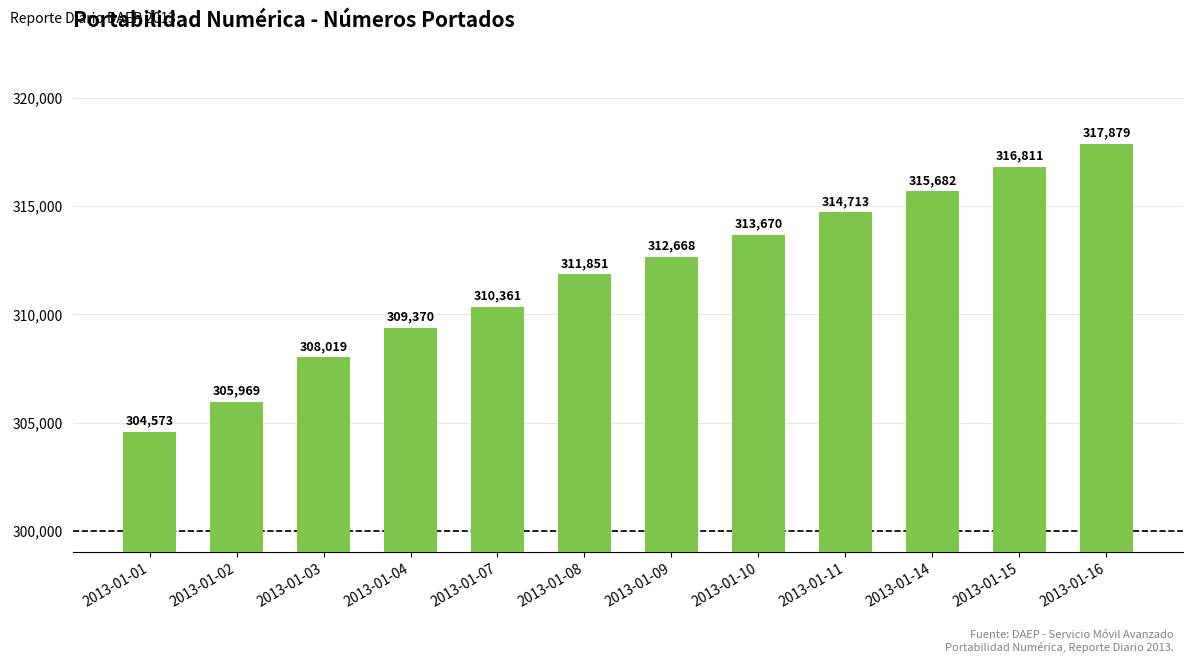

What is the difference between the values at 2013-01-07 and 2013-01-15?

6450